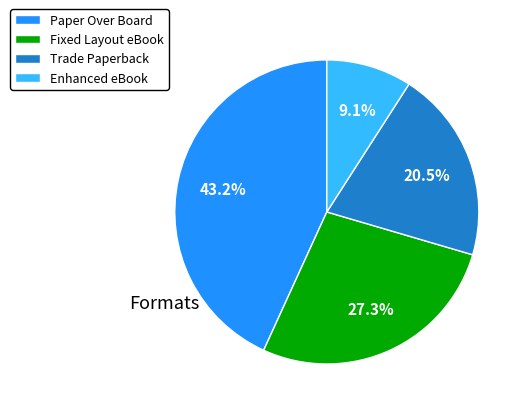

To the nearest percent, what is the difference between the largest and smallest slice percentages?

34%